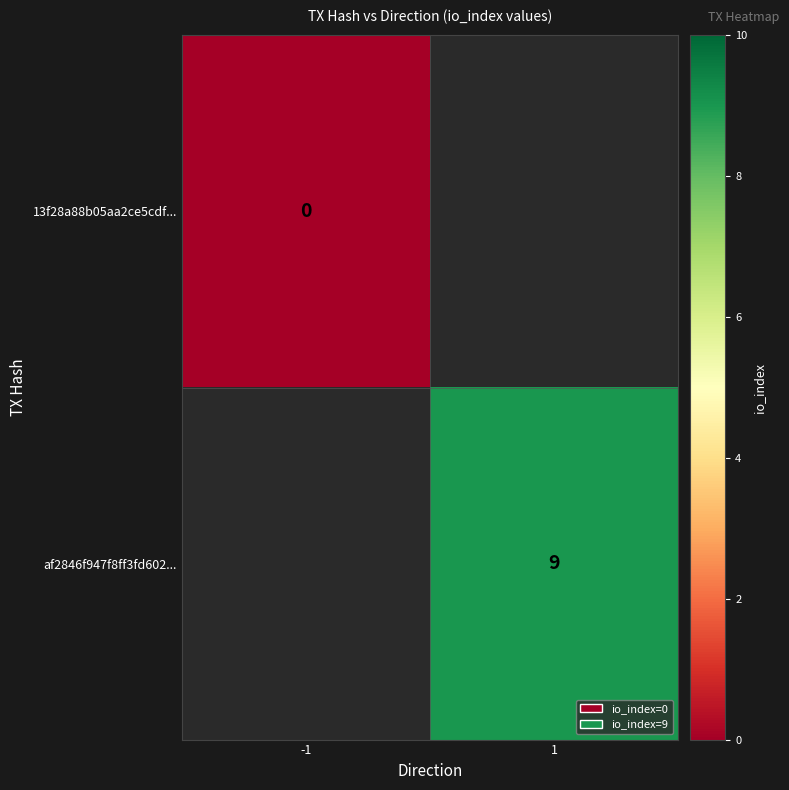

The value of af2846f947f8ff3fd602... at 1 is 9. True or false?

True